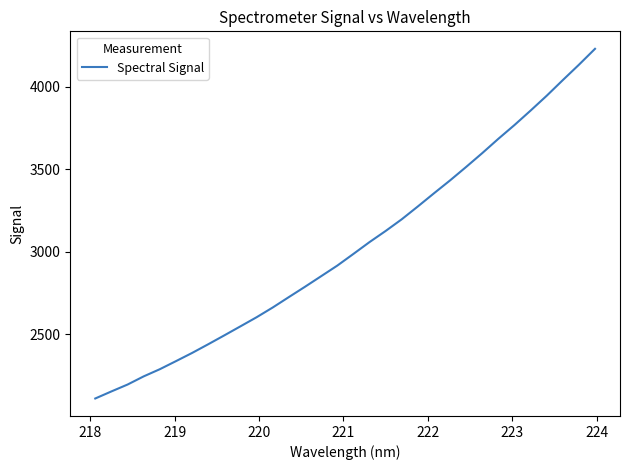

What is the minimum value shown in the chart?

2110.9